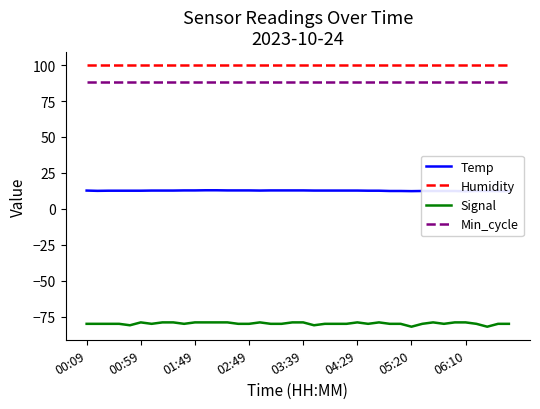

At how many categories does at least one series exceed 51?

40